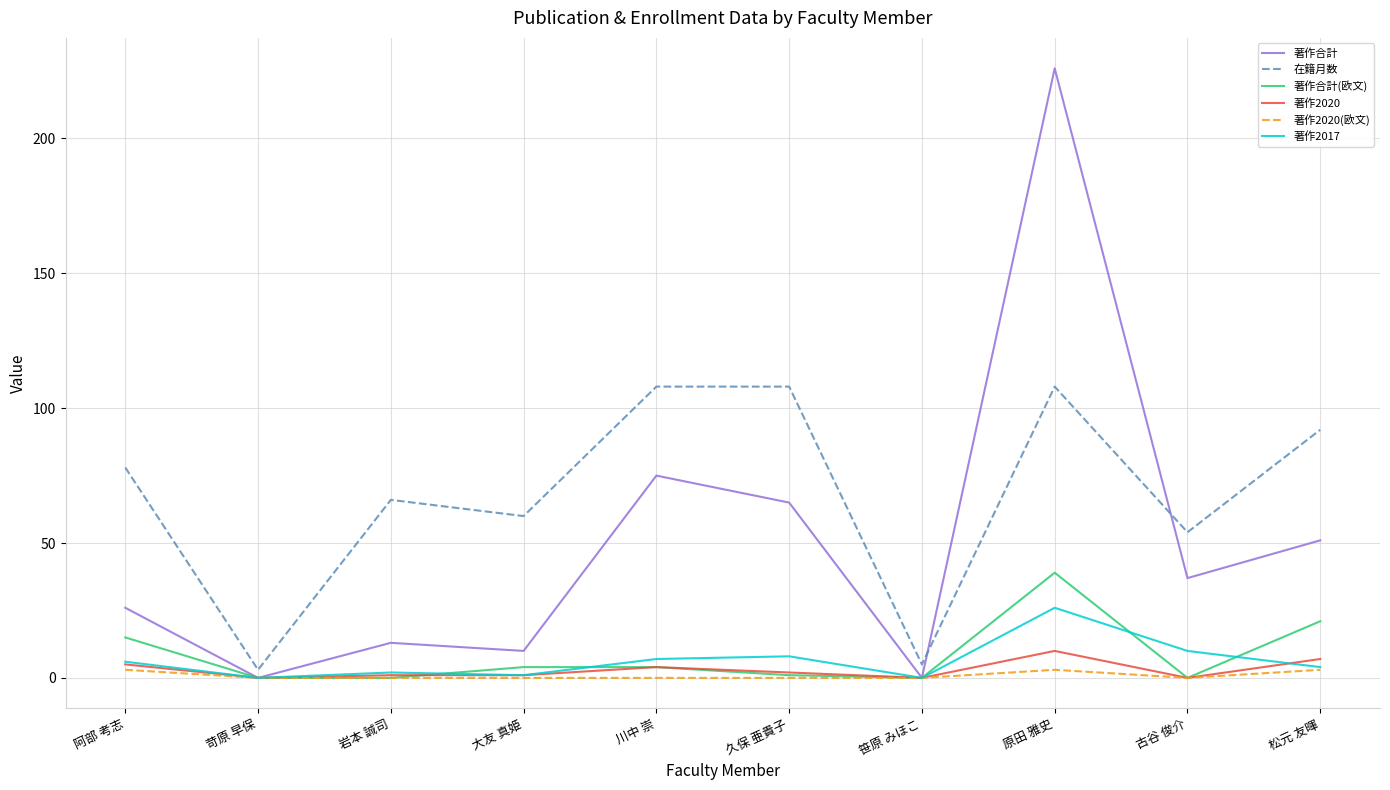

What is the maximum value for 著作合計(欧文)?

39